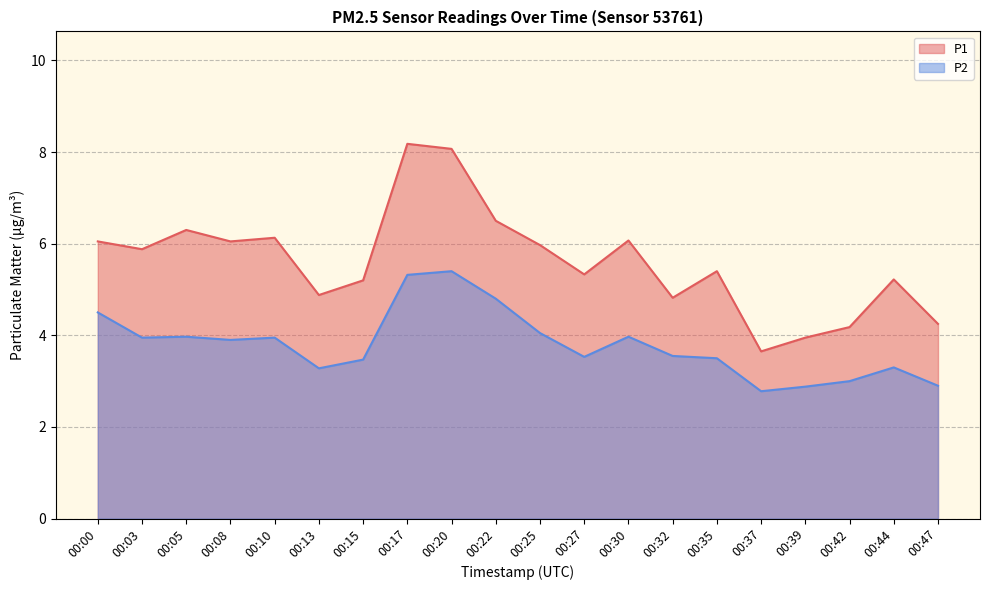

True or false: P2 has a value of 3.0 at 00:42.

True